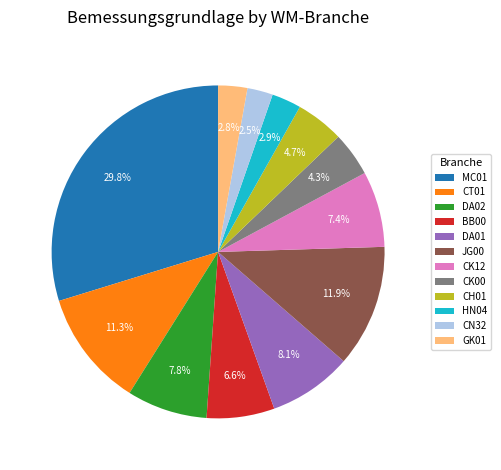

Which slice is the largest?

MC01